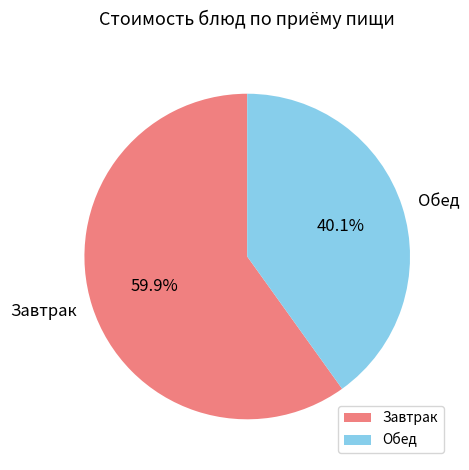

Rank the categories by value from highest to lowest.

Завтрак, Обед